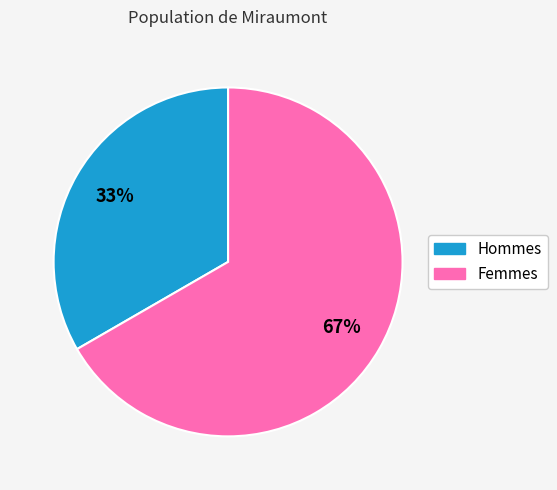

How many segments does this pie chart have?

2